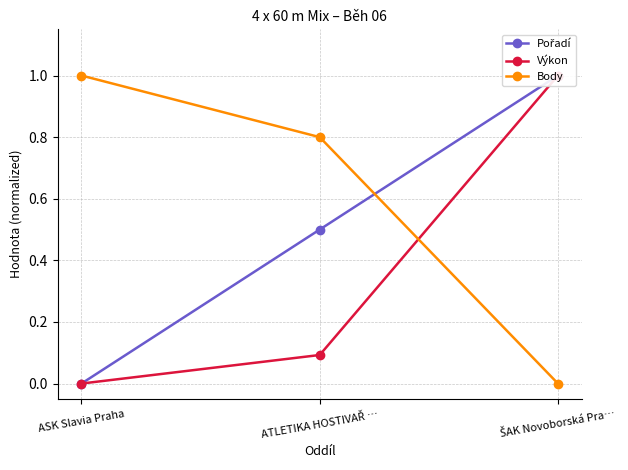

At how many categories does at least one series exceed 0?

3